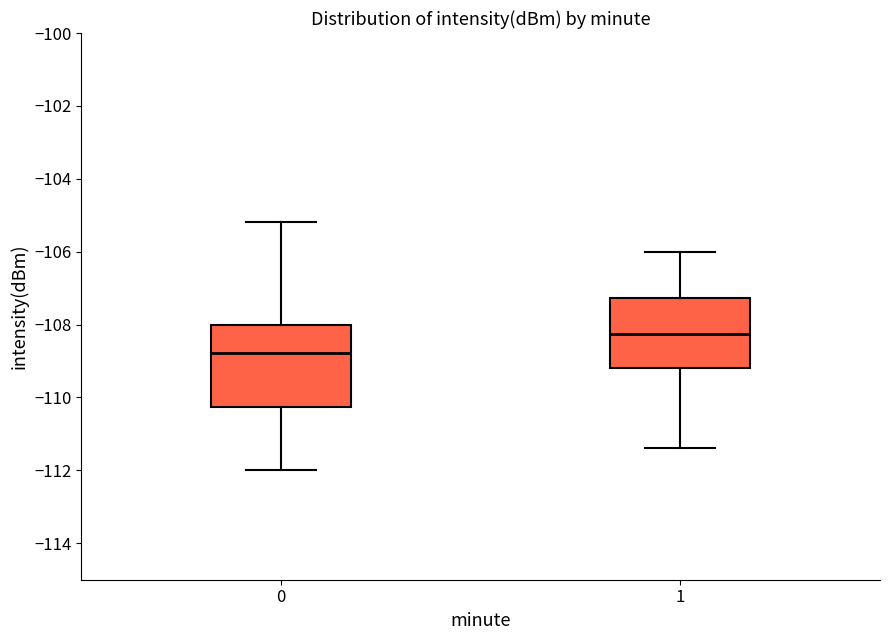

Reading left to right, transcribe this box plot: for each box, give where its median line is, the range the box spans, and where its two whiskers end, as read against the y-axis. The values are not printed on the chart, so give them approximately, as read against the axis.

0: median -108.8, box -110.2 to -108.0, whiskers -112.0 to -105.2
1: median -108.2, box -109.2 to -107.2, whiskers -111.4 to -106.0